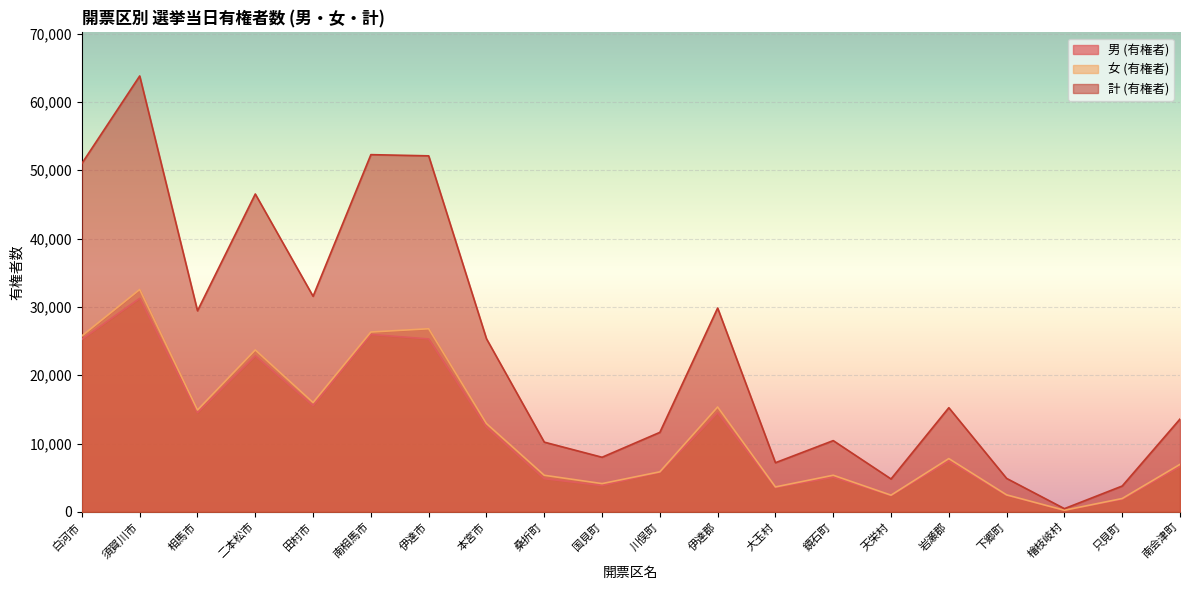

What is the sum of all 男 (有権者) values?

231584